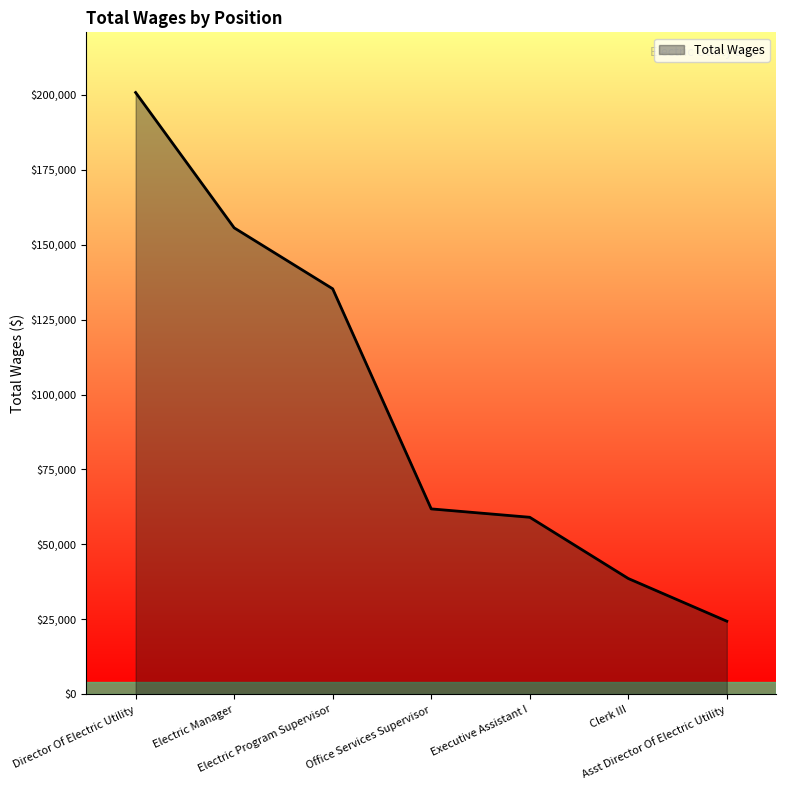

Which has a higher value, Clerk III or Director Of Electric Utility?

Director Of Electric Utility